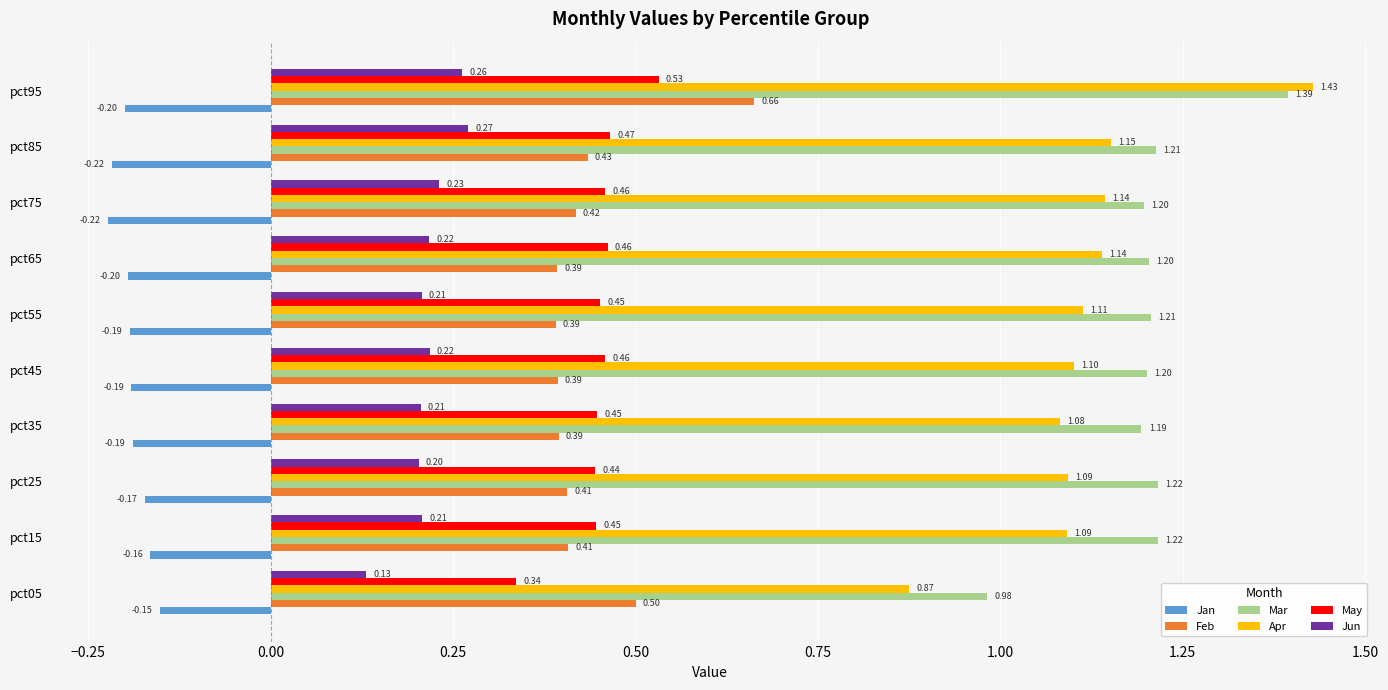

Which series changed the most between pct65 and pct85?

Jun